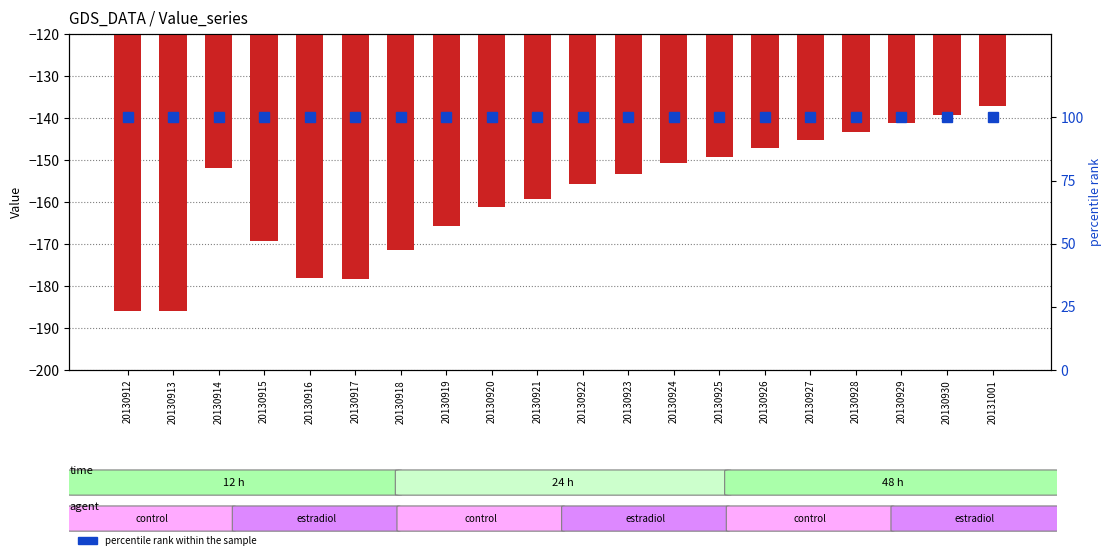

Which label corresponds to the smallest value in the chart?

20130912